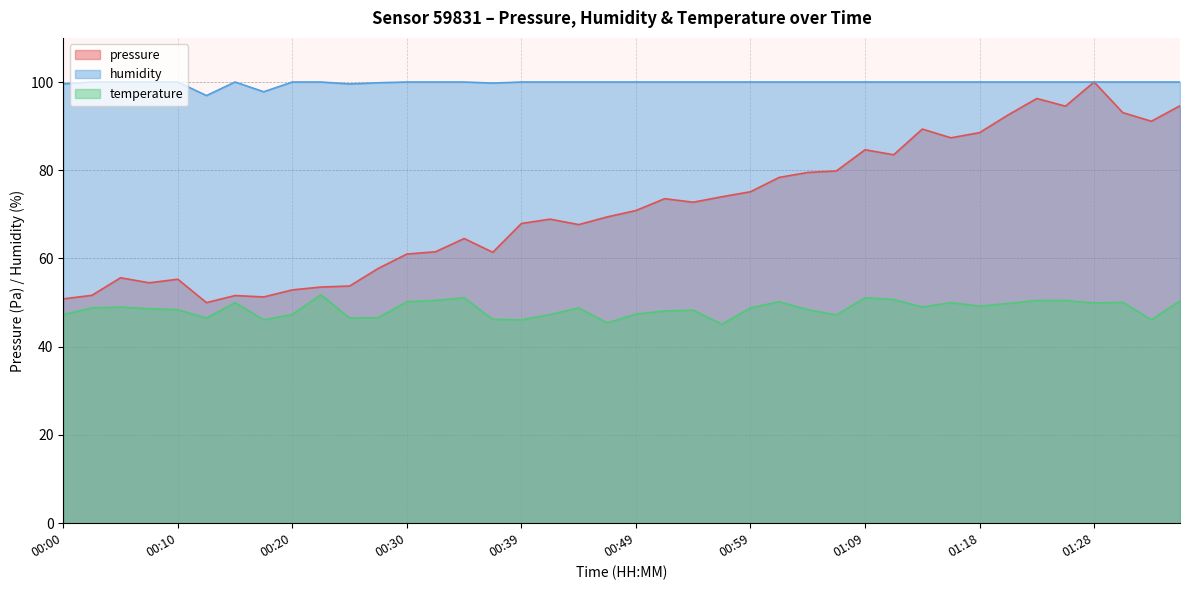

Reading right to left, transcribe all the data shown in this chart.

pressure: 01:35=94.6	01:33=91.1	01:30=93.1	01:28=100.0	01:26=94.5	01:23=96.3	01:21=92.5	01:18=88.5	01:16=87.4	01:13=89.3	01:11=83.5	01:09=84.6	01:06=79.8	01:04=79.5	01:01=78.4	00:59=75.1	00:56=74.0	00:54=72.8	00:52=73.6	00:49=70.9	00:47=69.4	00:44=67.7	00:42=68.9	00:39=67.9	00:37=61.4	00:35=64.5	00:32=61.5	00:30=61.0	00:27=57.8	00:25=53.8	00:22=53.5	00:20=52.9	00:17=51.3	00:15=51.6	00:13=50.0	00:10=55.3	00:08=54.5	00:05=55.6	00:03=51.7	00:00=50.8
humidity: 01:35=100.0	01:33=100.0	01:30=100.0	01:28=100.0	01:26=100.0	01:23=100.0	01:21=100.0	01:18=100.0	01:16=100.0	01:13=100.0	01:11=100.0	01:09=100.0	01:06=100.0	01:04=100.0	01:01=100.0	00:59=100.0	00:56=100.0	00:54=100.0	00:52=100.0	00:49=100.0	00:47=100.0	00:44=100.0	00:42=100.0	00:39=100.0	00:37=99.8	00:35=100.0	00:32=100.0	00:30=100.0	00:27=99.8	00:25=99.6	00:22=100.0	00:20=100.0	00:17=97.8	00:15=100.0	00:13=96.9	00:10=100.0	00:08=100.0	00:05=100.0	00:03=100.0	00:00=99.6
temperature: 01:35=50.4	01:33=46.1	01:30=50.1	01:28=49.9	01:26=50.5	01:23=50.5	01:21=49.8	01:18=49.2	01:16=50.0	01:13=49.0	01:11=50.7	01:09=51.1	01:06=47.2	01:04=48.4	01:01=50.2	00:59=48.8	00:56=45.1	00:54=48.3	00:52=48.1	00:49=47.4	00:47=45.4	00:44=48.8	00:42=47.3	00:39=46.1	00:37=46.2	00:35=51.1	00:32=50.5	00:30=50.2	00:27=46.6	00:25=46.5	00:22=51.8	00:20=47.3	00:17=46.1	00:15=50.0	00:13=46.5	00:10=48.4	00:08=48.6	00:05=49.0	00:03=48.8	00:00=47.3